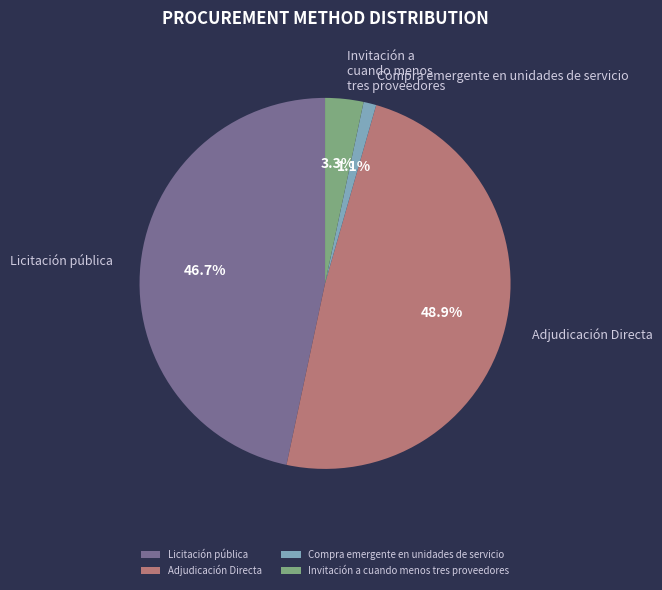

Between Invitación a cuando menos tres proveedores and Adjudicación Directa, which is larger?

Adjudicación Directa